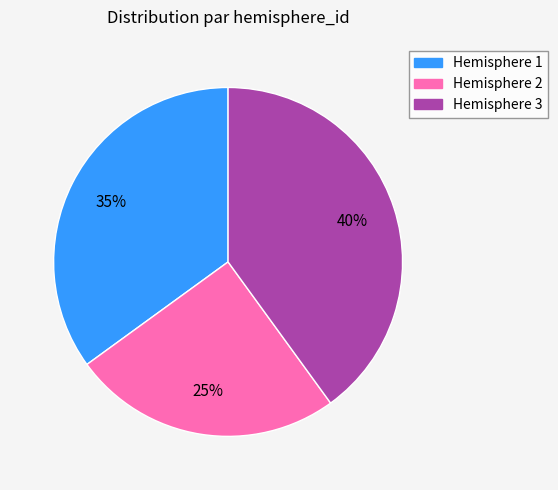

What percentage is the Hemisphere 2 slice, to the nearest percent?

25%